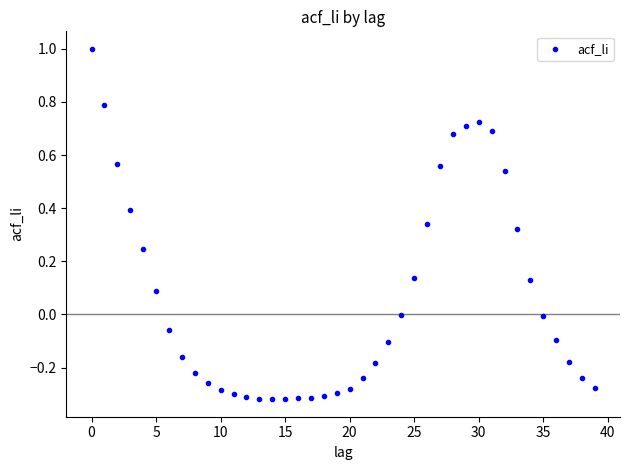

What is the range of Y values (max minus min)?

1.3